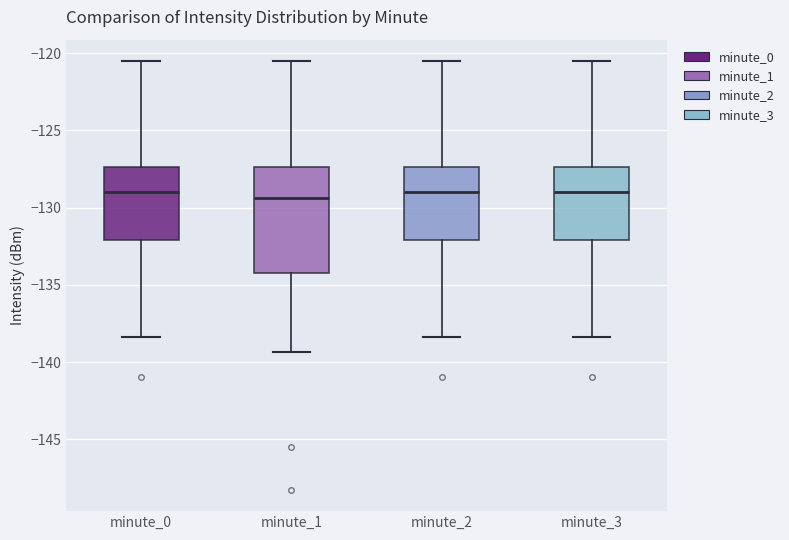

Which box is the tallest, from its lower edge to its upper edge?

minute_1